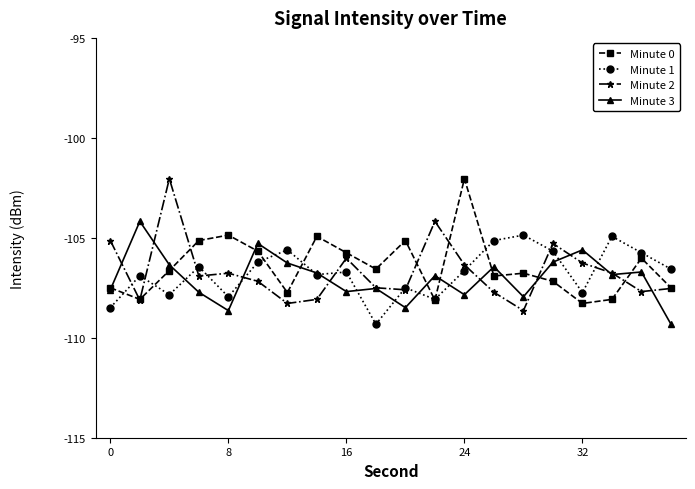

What is the maximum value for Minute 0?

-102.0